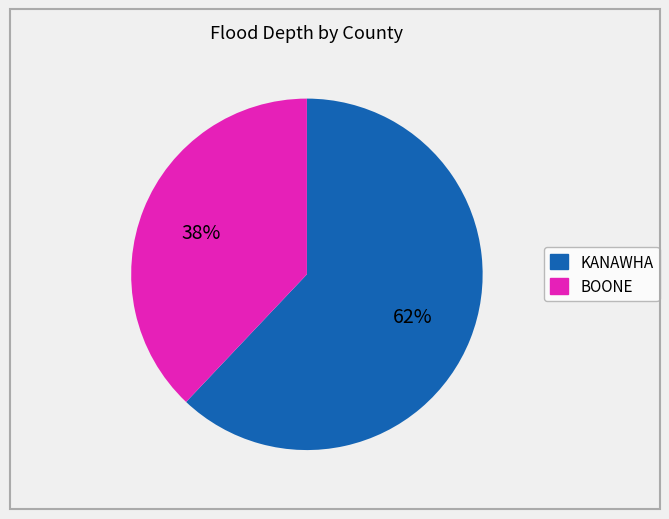

Is there any slice that represents more than half of the pie?

Yes